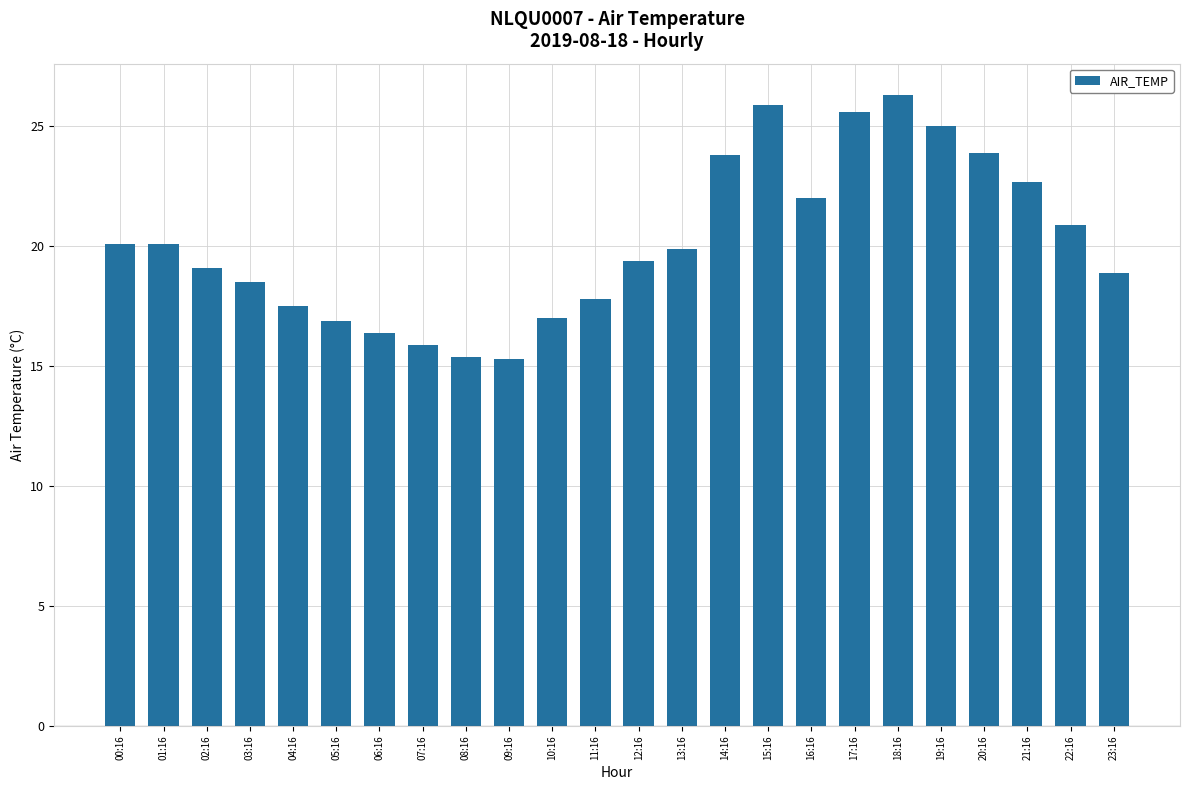

Which has a higher value, 19:16 or 14:16?

19:16